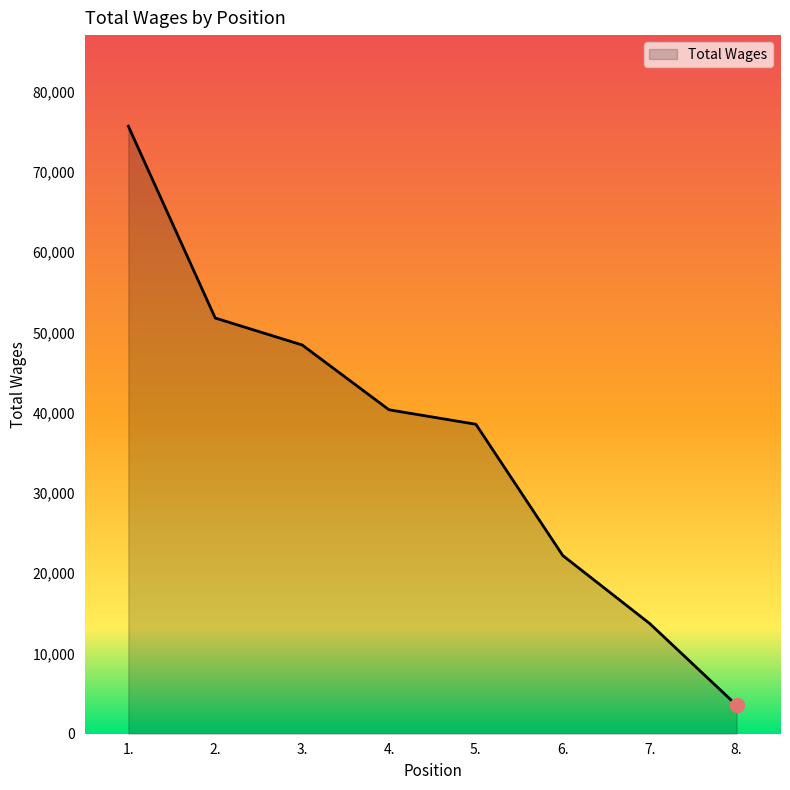

What is the ratio of the value at 7. to the value at 2.?

0.3